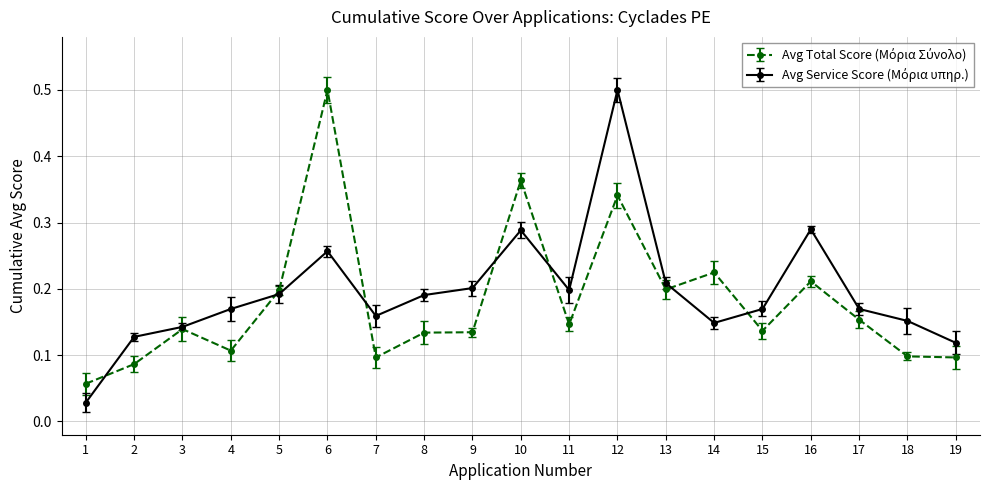

At which category is the sum across all series the highest?

12